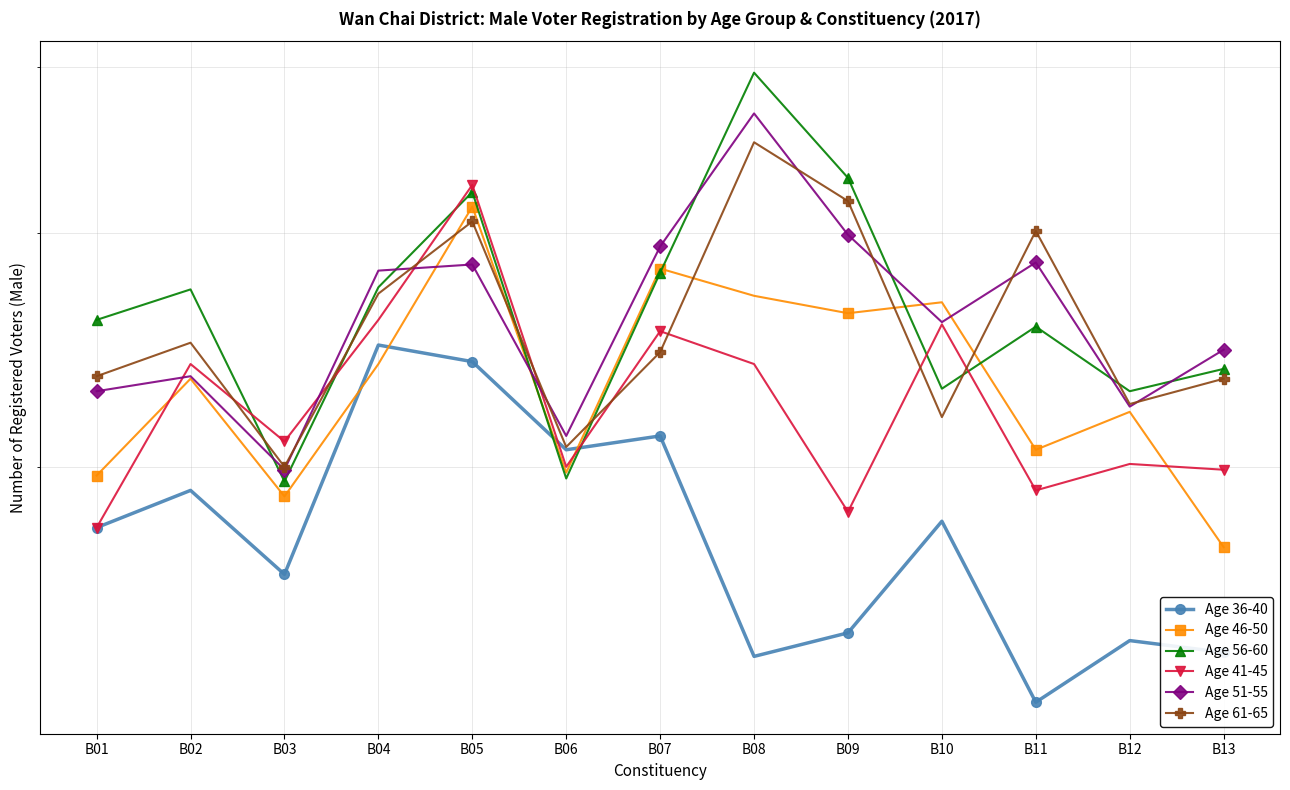

Reading left to right, extract all data points from this chart.

Age 36-40: 180	192	166	247	240	206	211	144	150	182	133	148	145
Age 46-50: 197	233	190	239	314	198	282	269	261	266	206	220	174
Age 56-60: 258	272	195	273	322	196	280	396	330	229	255	228	237
Age 41-45: 180	239	209	258	326	200	253	239	185	256	192	201	199
Age 51-55: 228	234	199	281	284	211	293	369	299	257	285	222	245
Age 61-65: 234	248	200	270	306	207	244	351	317	218	301	223	233